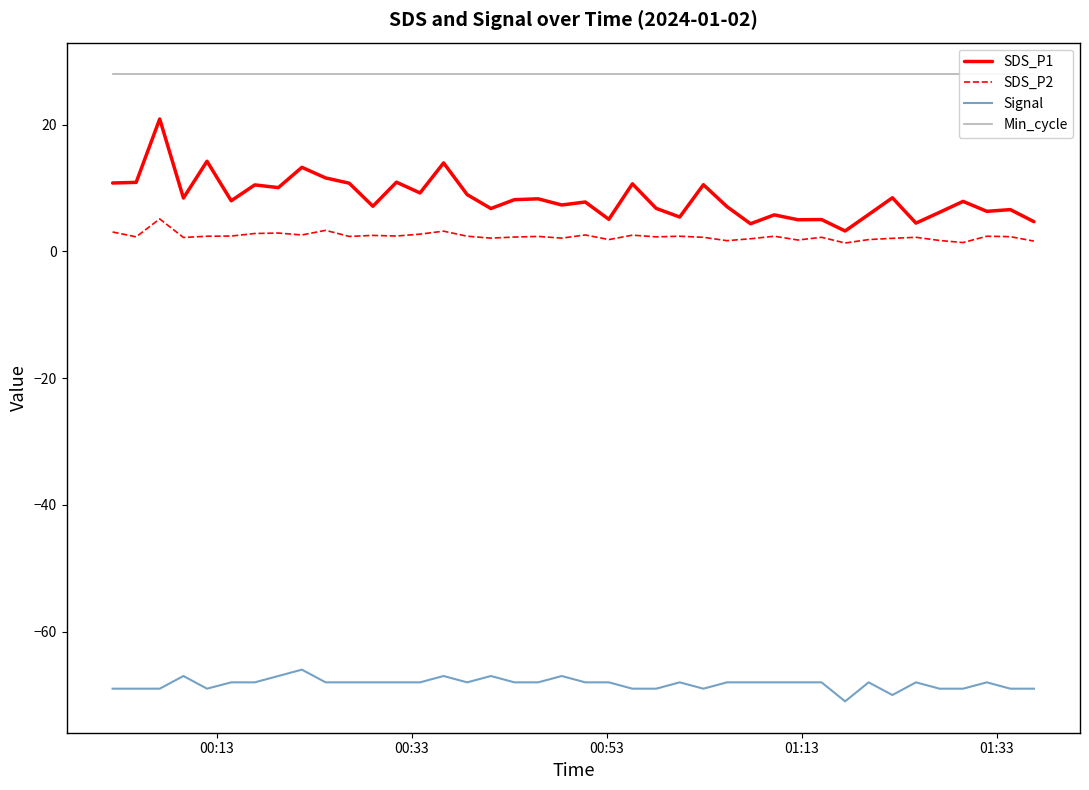

True or false: Signal and SDS_P2 cross at least once.

False